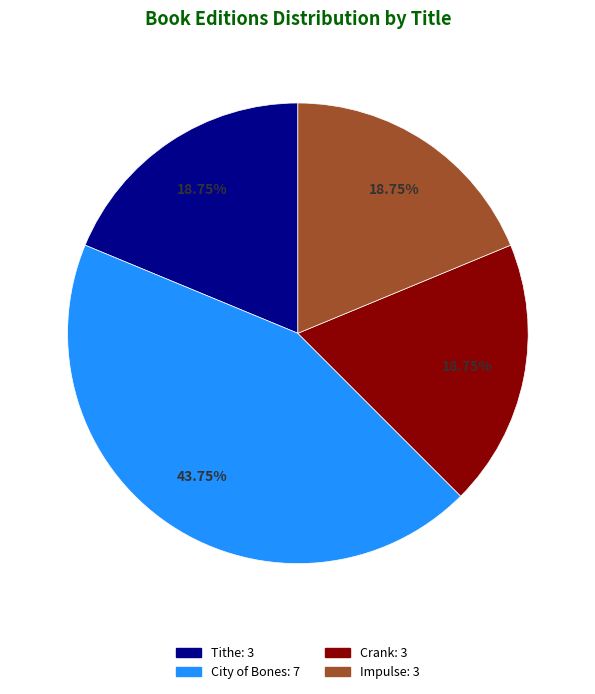

Is the sum of City of Bones and Tithe greater than half?

Yes